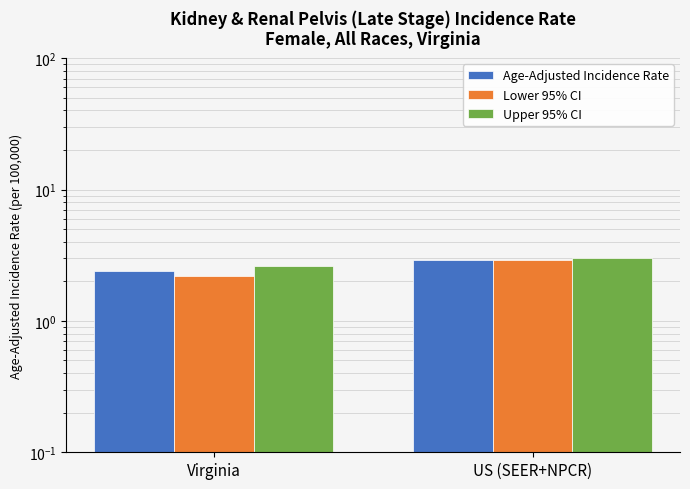

What is the label of the 1st bar from the right?

US (SEER+NPCR)